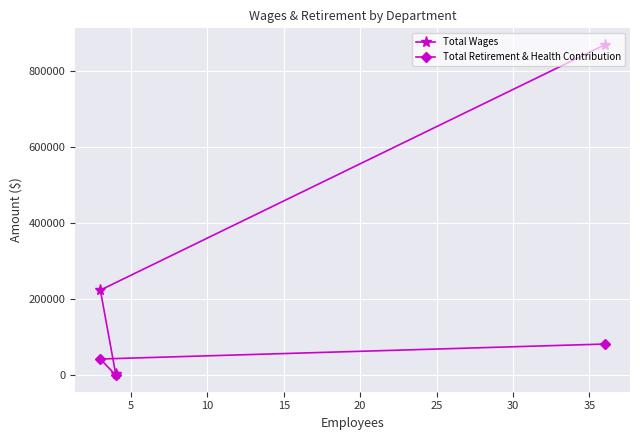

What is the difference between the maximum and minimum values in the Total Retirement & Health Contribution series?

82059